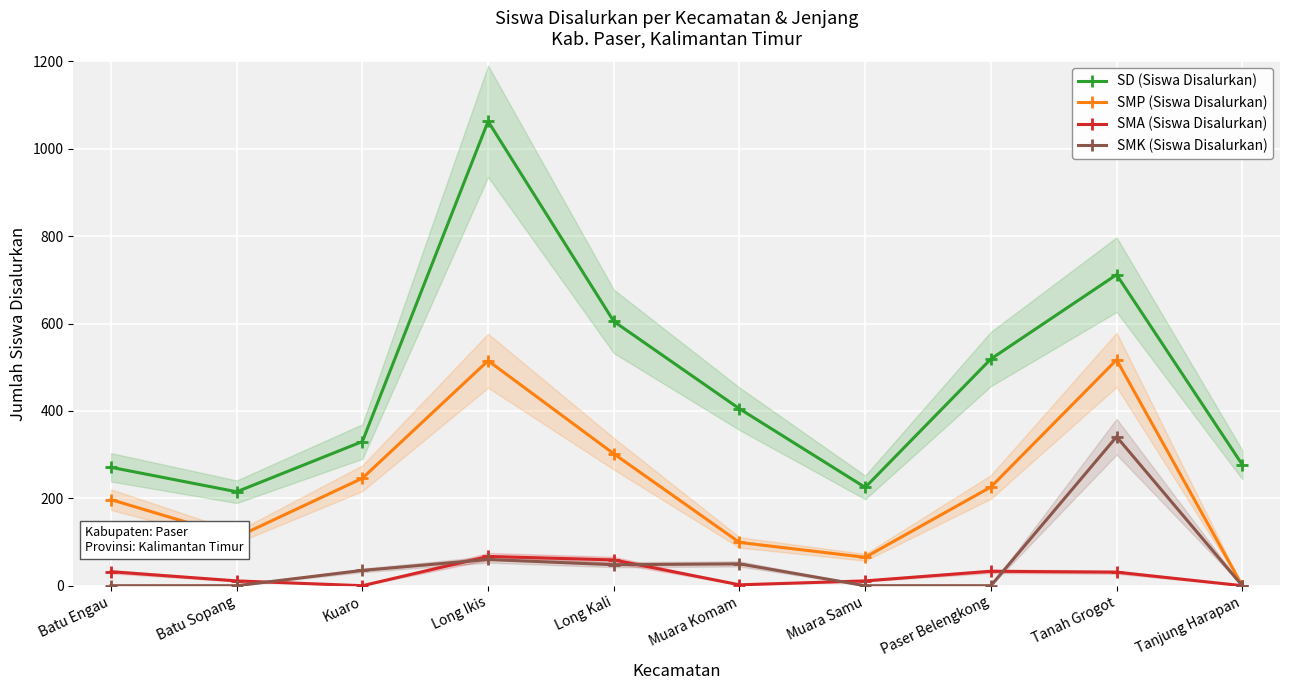

What is the difference between the highest and lowest values at Long Kali?

557